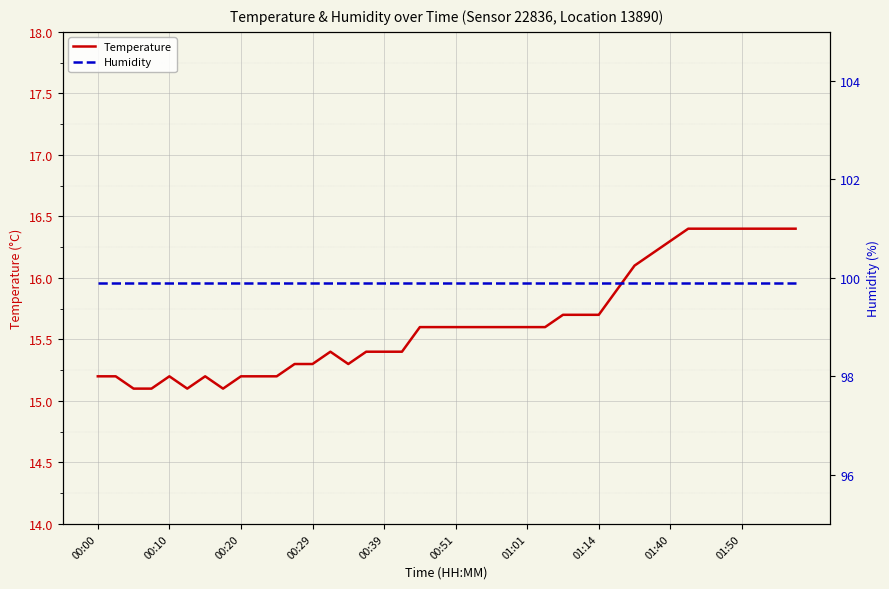

What is the lowest value of the Temperature series?

15.1